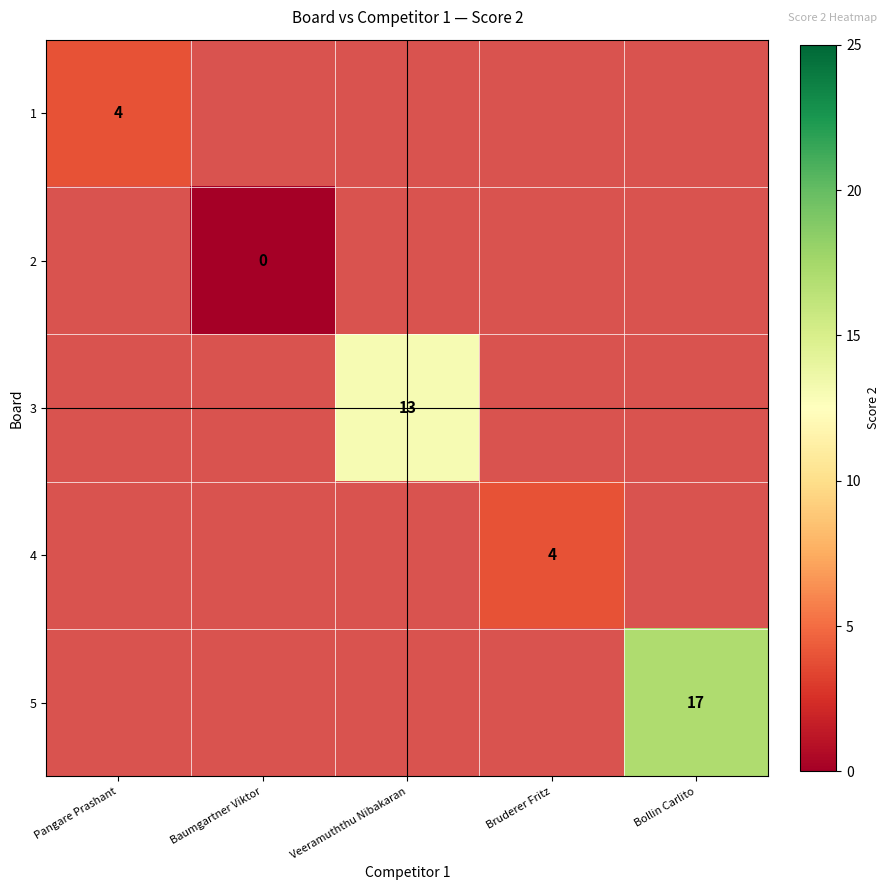

True or false: 5 has a value of 11 at Bollin Carlito.

False